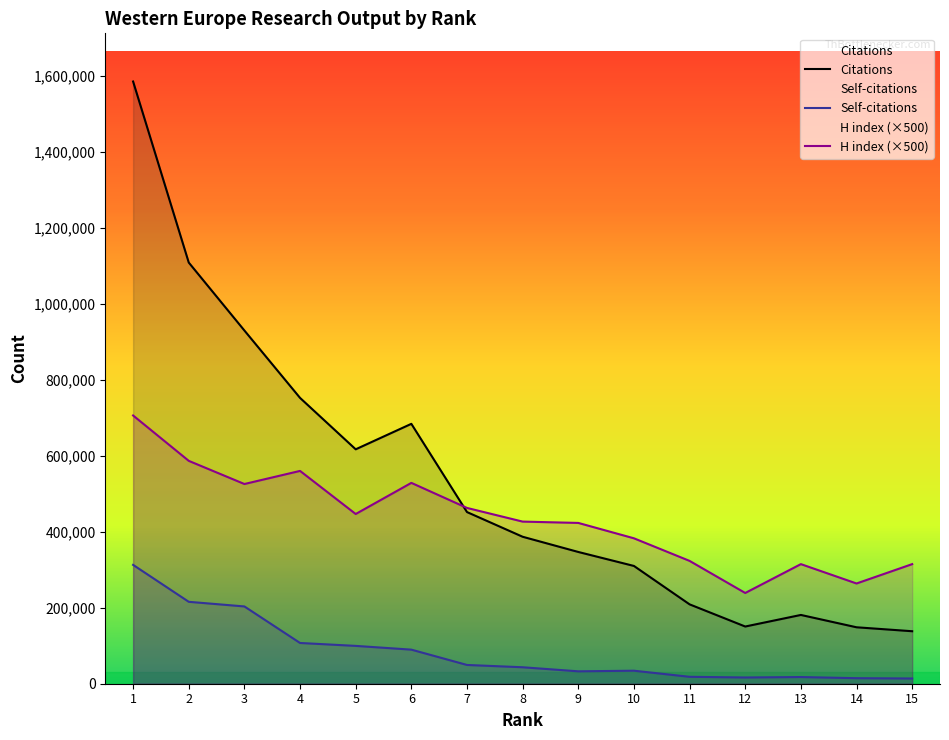

How many data points does each series have?

15